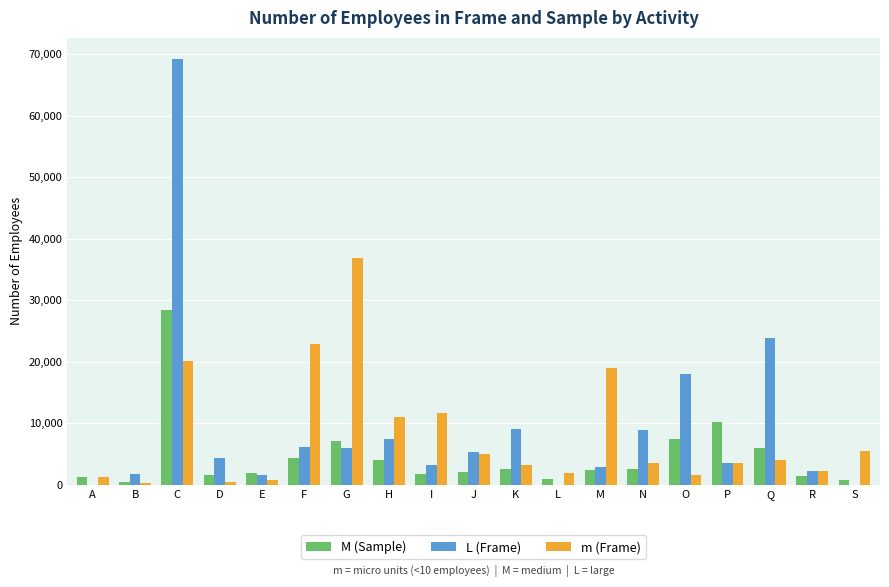

Where does the M (Sample) series first go above 2345?

C